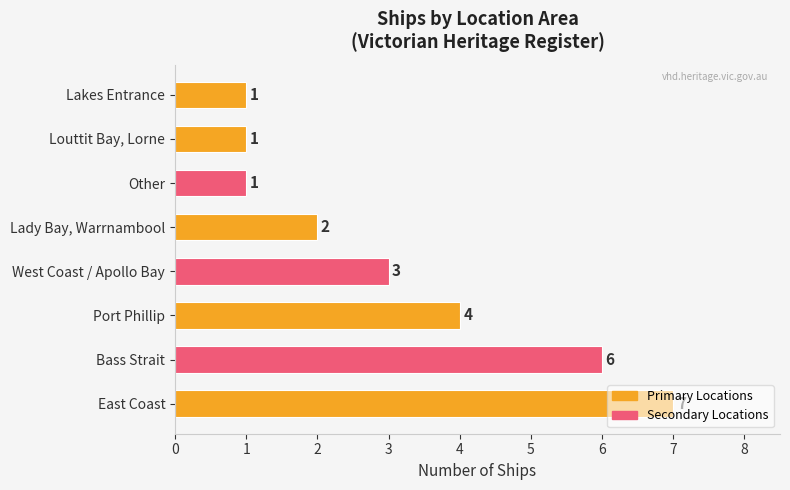

Are the bars horizontal?

Yes